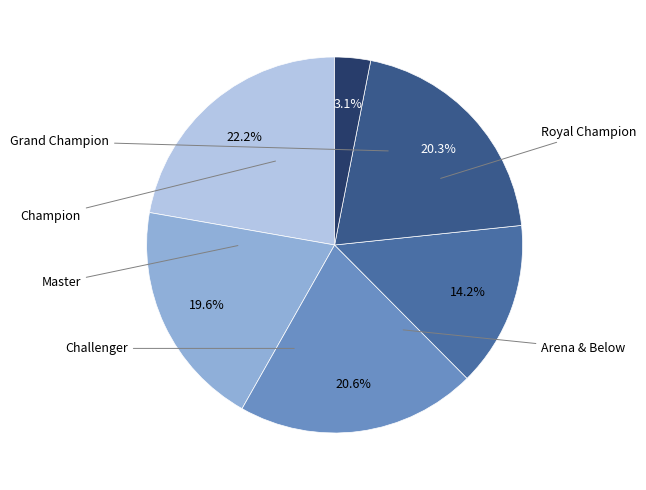

How many slices are in this pie chart?

6